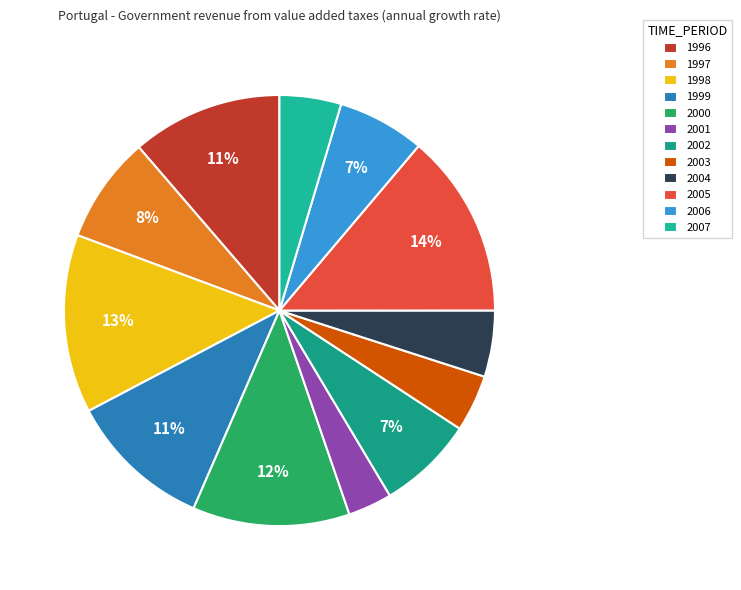

To the nearest percent, what percentage of the pie is 1999?

11%